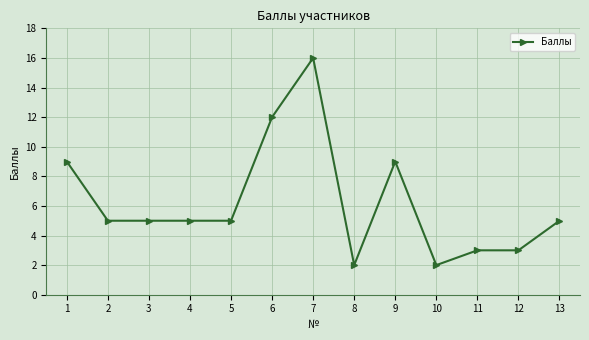

True or false: the data shows 9 at 9.

True